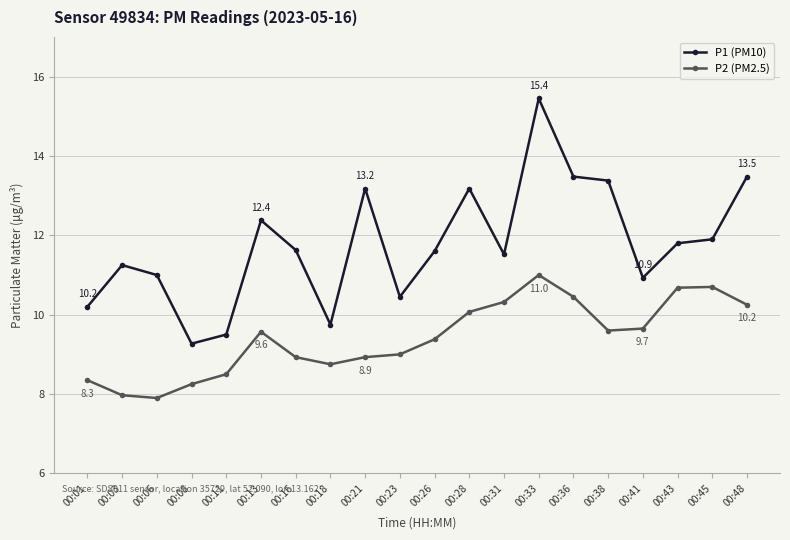

Which series changed the most between 00:18 and 00:28?

P1 (PM10)